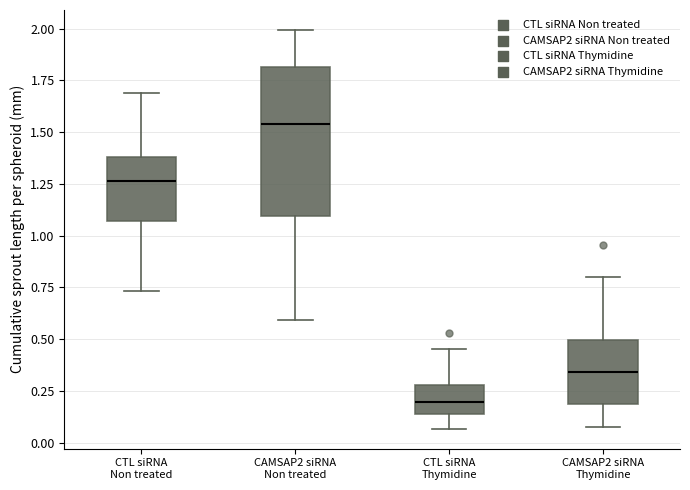

Where does the upper whisker of the box for CTL siRNA Non treated end on the y-axis? The values are not printed on the chart, so give them approximately, as read against the axis.

1.70